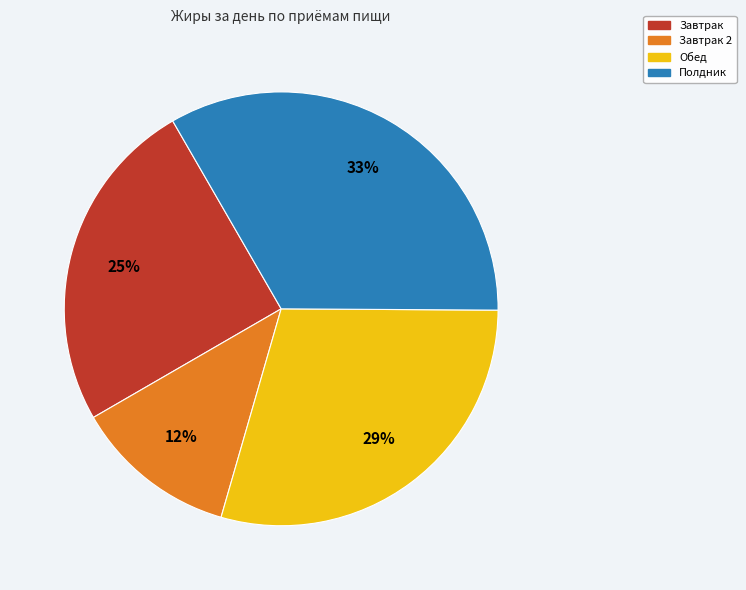

Which slice is the largest?

Полдник